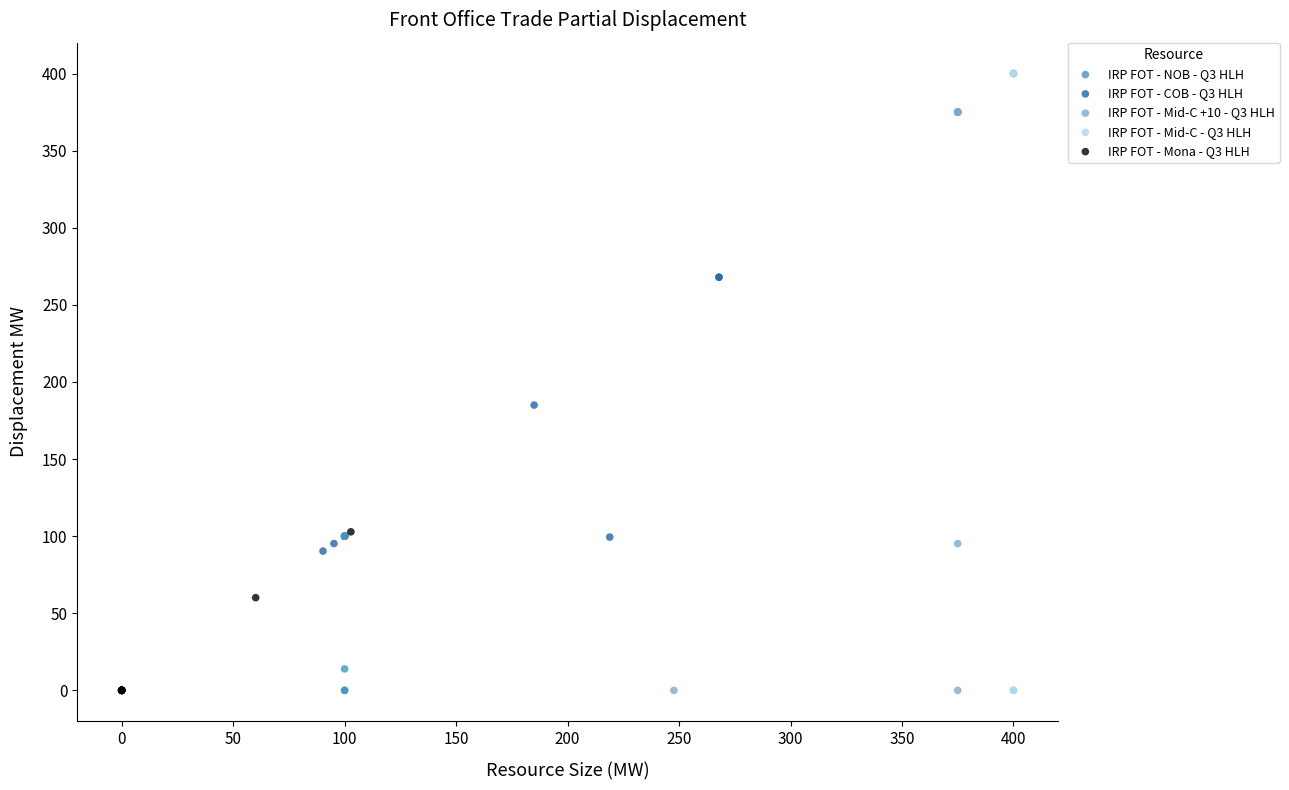

Which series contains the highest Y value?

IRP FOT - Mid-C - Q3 HLH